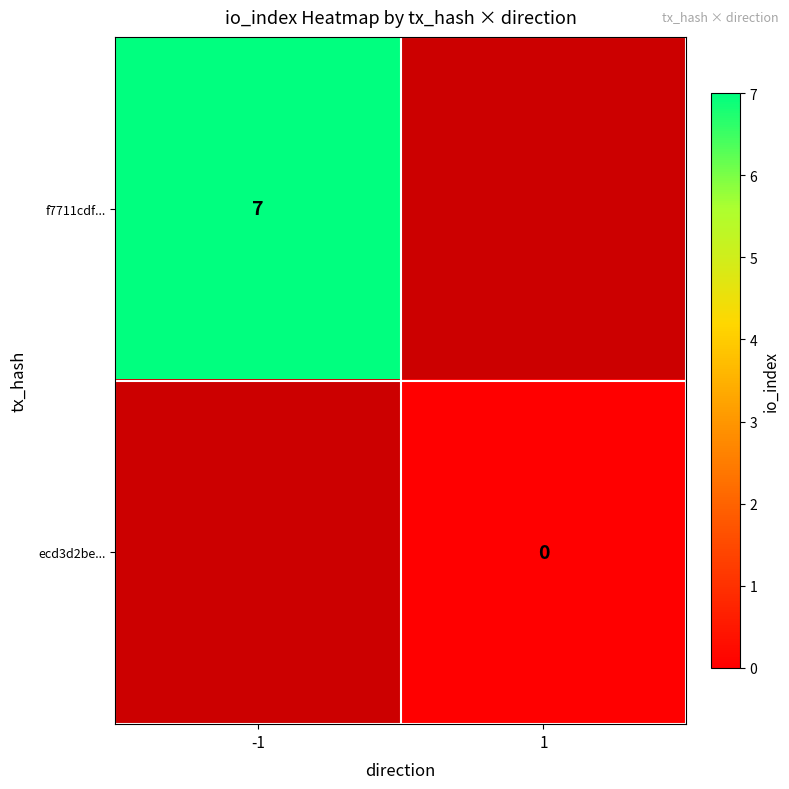

The f7711cdf... series shows 7 at -1. True or false?

True